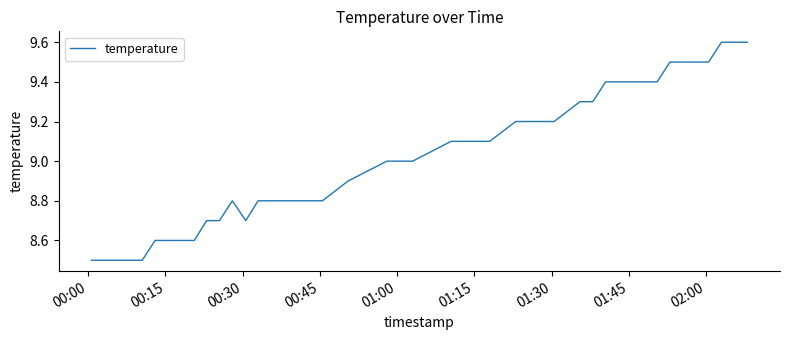

What is the greatest value displayed?

9.6